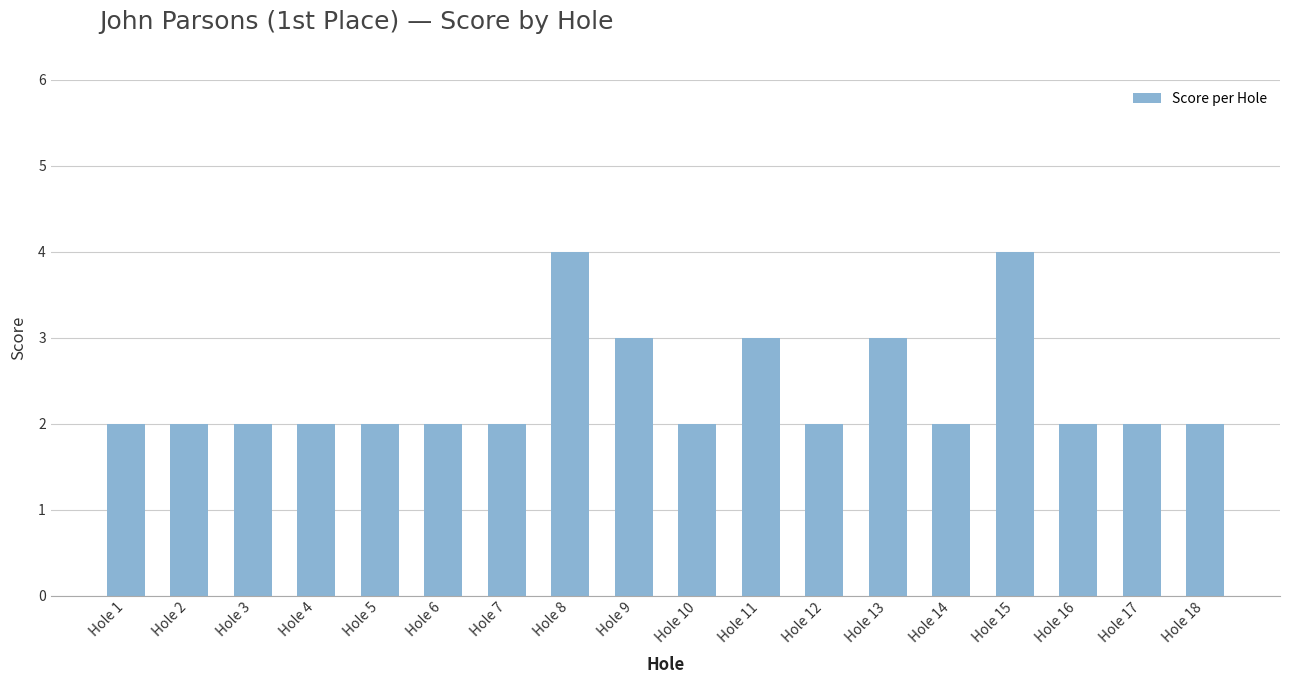

Reading left to right, extract all data points from this chart.

2	2	2	2	2	2	2	4	3	2	3	2	3	2	4	2	2	2